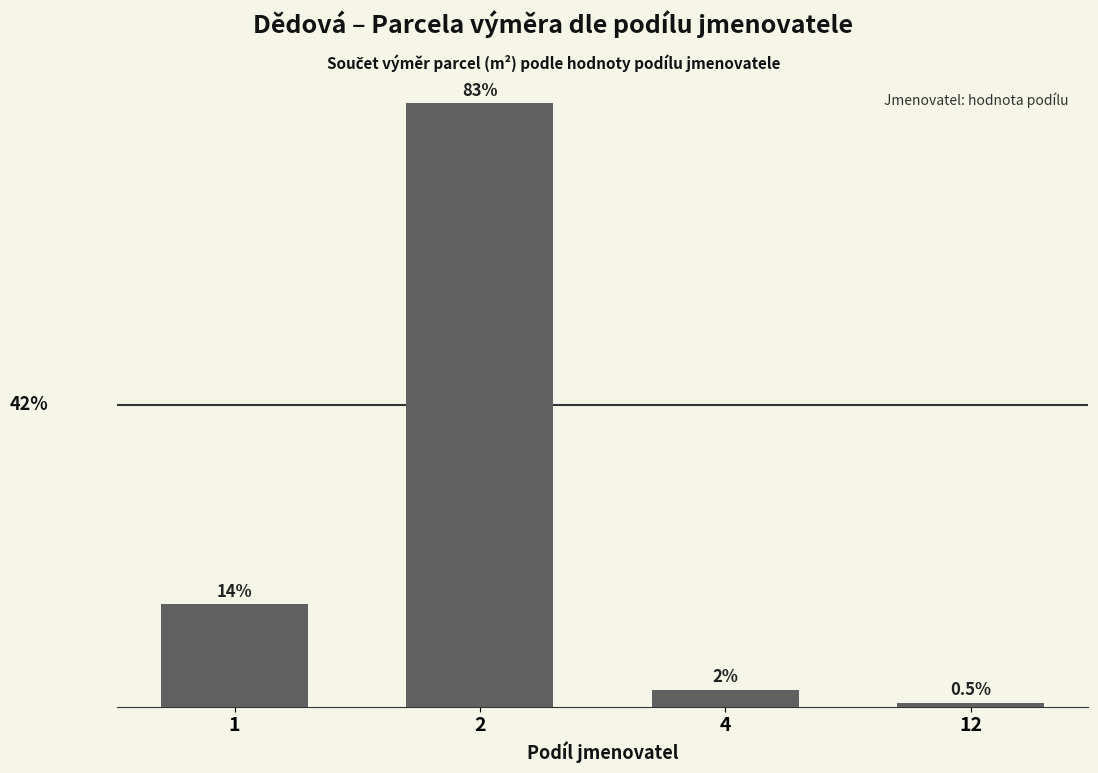

What is the difference between the maximum and minimum values?

86967